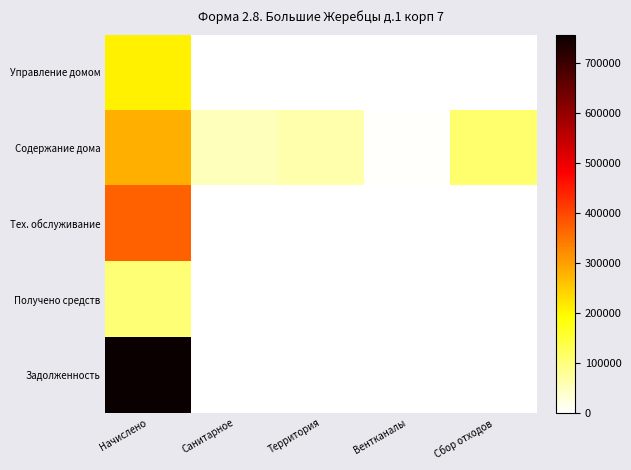

At Вентканалы, list the series in order from largest to smallest.

Содержание дома, Управление домом, Тех. обслуживание, Получено средств, Задолженность